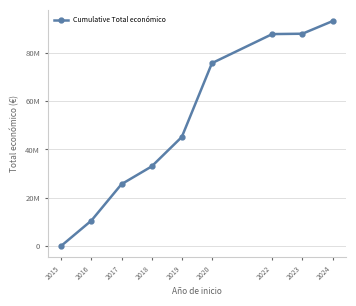

At which category does the chart reach its minimum across all series?

2015